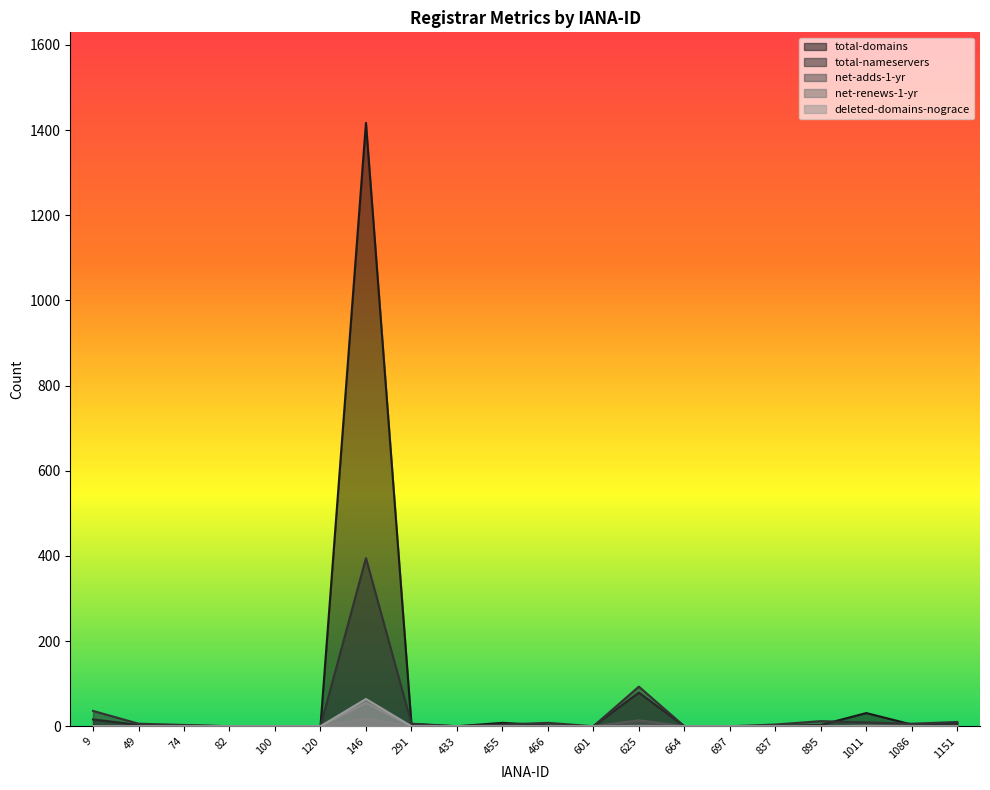

Reading right to left, what are all the values shown in this chart?

total-domains: 7	4	31	3	1	0	0	79	0	2	8	0	5	1417	0	0	0	2	3	16
total-nameservers: 10	6	9	12	4	0	0	93	0	8	4	0	6	395	0	0	0	3	6	36
net-adds-1-yr: 0	1	1	0	0	0	0	14	0	0	0	0	0	18	0	0	0	0	0	0
net-renews-1-yr: 0	0	0	0	0	0	0	1	0	0	0	0	0	55	0	0	0	0	0	0
deleted-domains-nograce: 0	0	1	0	0	0	0	0	0	0	0	0	0	64	0	0	0	0	0	0